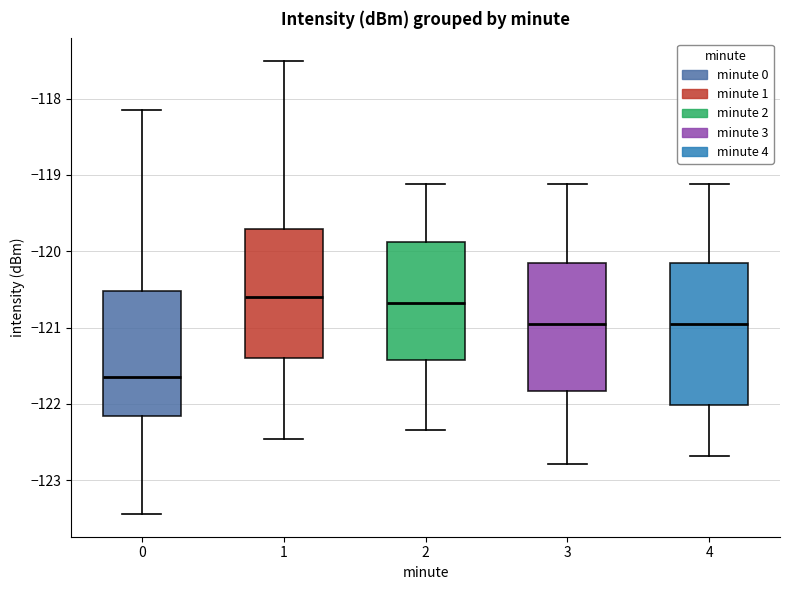

Where does the upper whisker of the box at x = 1 end on the y-axis? The values are not printed on the chart, so give them approximately, as read against the axis.

-117.5